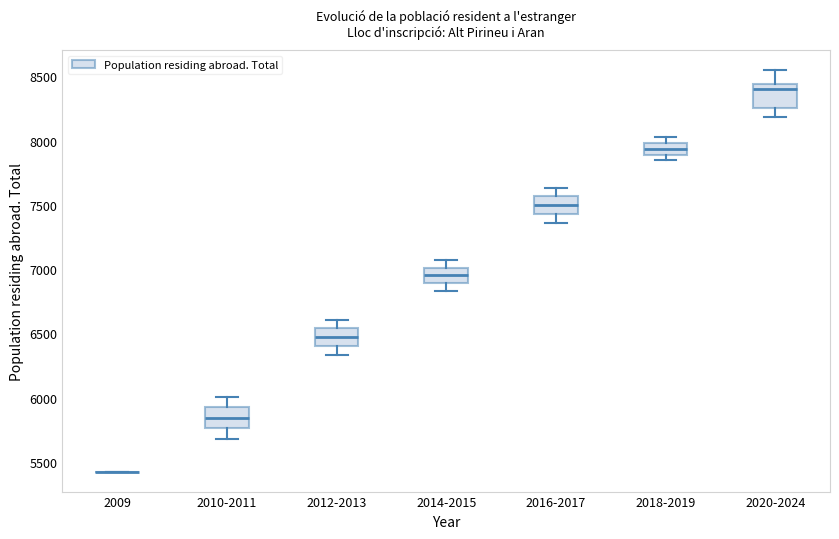

Reading left to right, transcribe this box plot: for each box, give where its median line is, the range the box spans, and where its two whiskers end, as read against the y-axis. The values are not printed on the chart, so give them approximately, as read against the axis.

2009: box collapsed to a line at 5450, whiskers 5450 to 5450
2010-2011: median 5850, box 5750 to 5900, whiskers 5700 to 6000
2012-2013: median 6450, box 6400 to 6550, whiskers 6350 to 6600
2014-2015: median 6950, box 6900 to 7000, whiskers 6850 to 7050
2016-2017: median 7500, box 7450 to 7550, whiskers 7350 to 7650
2018-2019: median 7950, box 7900 to 8000, whiskers 7850 to 8050
2020-2024: median 8400, box 8250 to 8450, whiskers 8200 to 8550